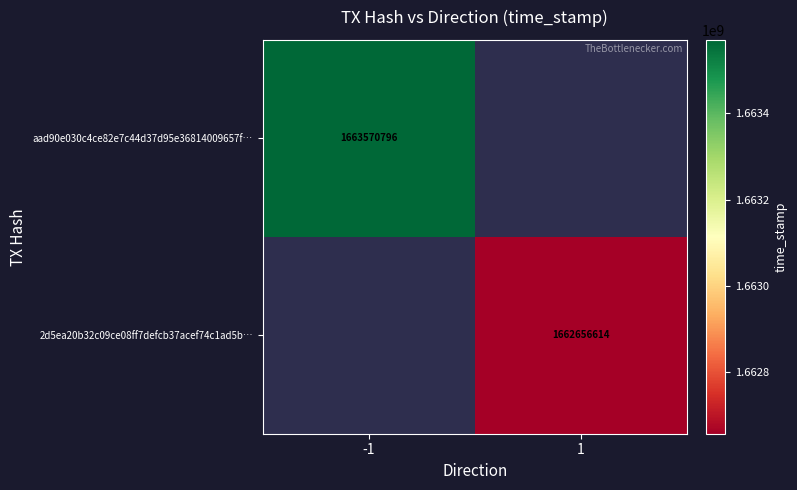

Is it true that 2d5ea20b32c09ce08ff7defcb37acef74c1ad5b… equals 1662656614 at 1?

True